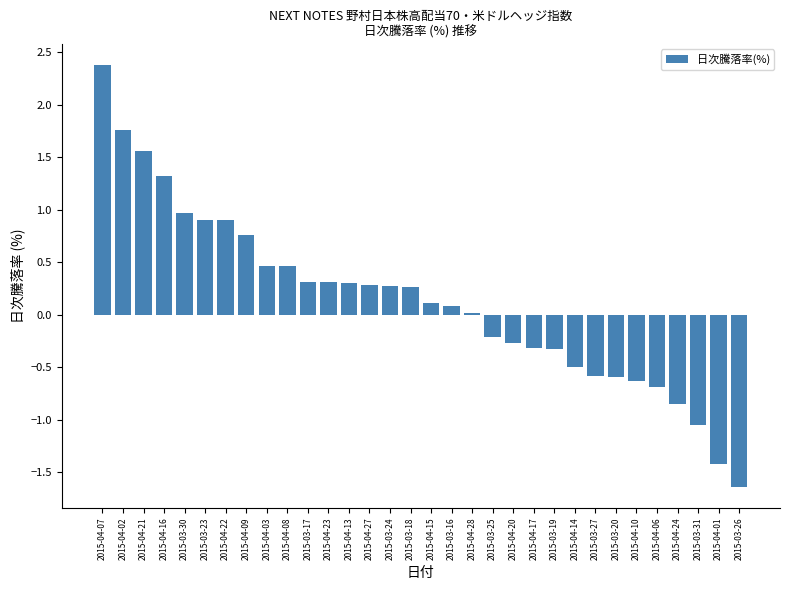

True or false: the data shows -0.7 at 2015-04-01.

False